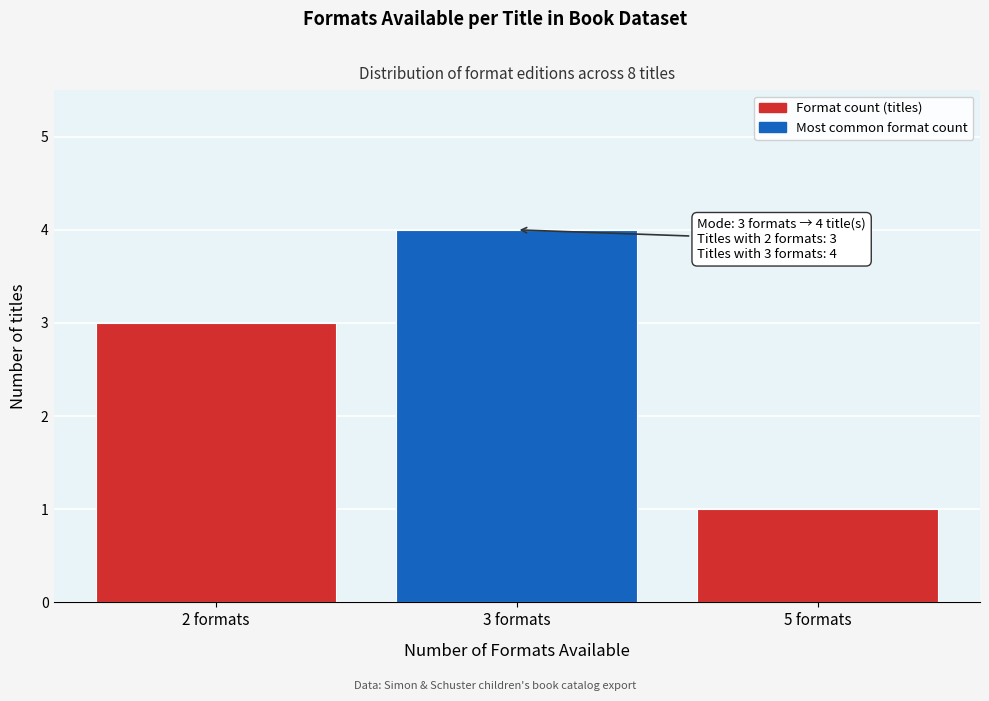

Reading right to left, list all the values displayed in this chart.

5 formats=1	3 formats=4	2 formats=3